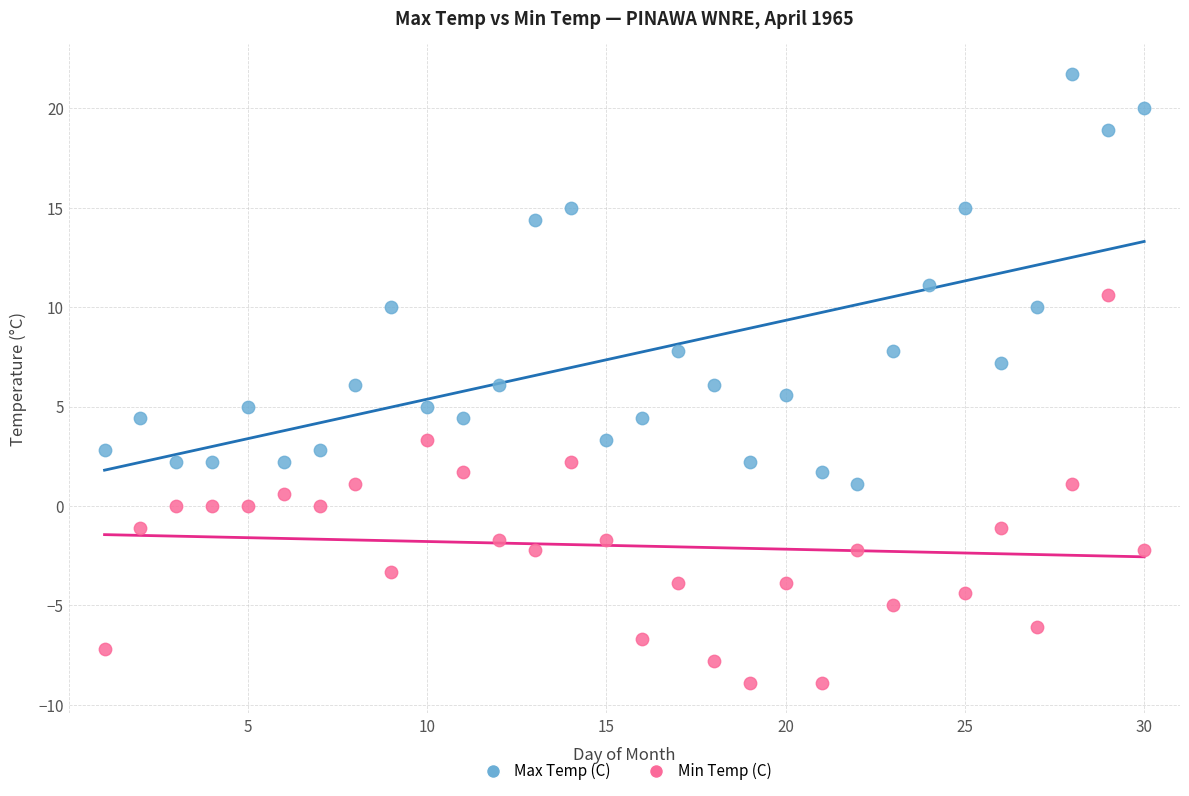

Which series contains the highest Y value?

Max Temp (C)